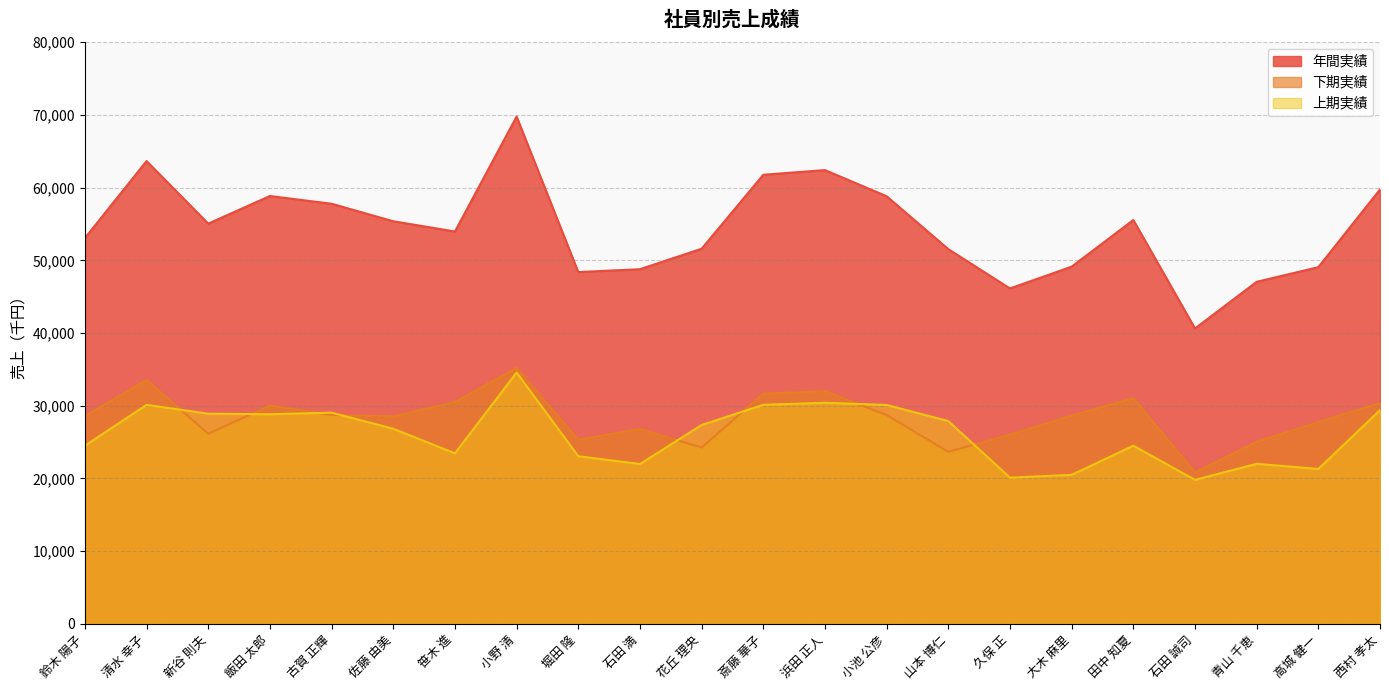

What is the total value across all series at 小野 清?

139558